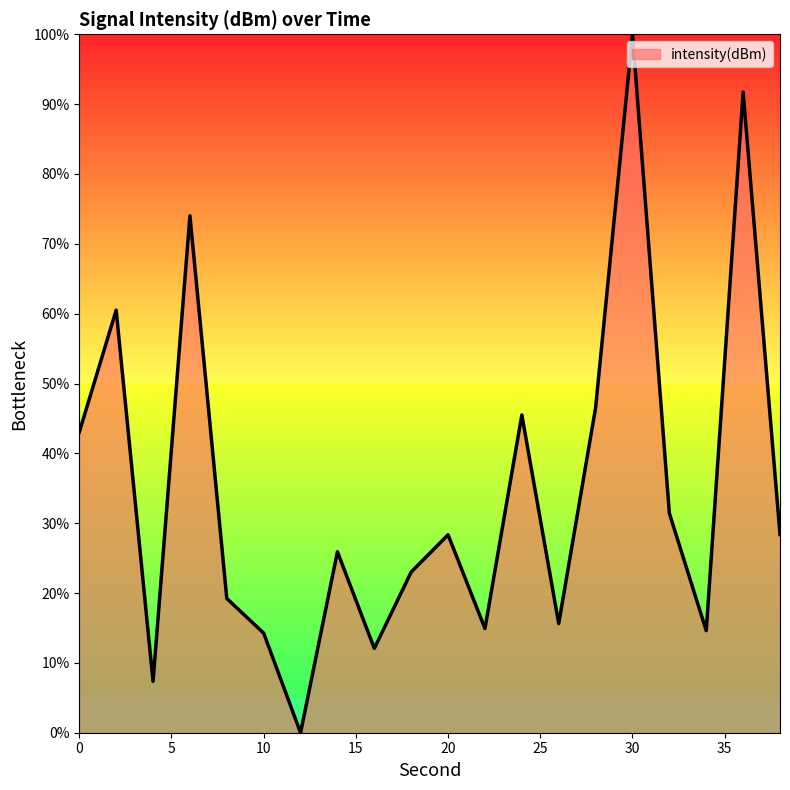

What is the difference between the maximum and minimum values?

100.0